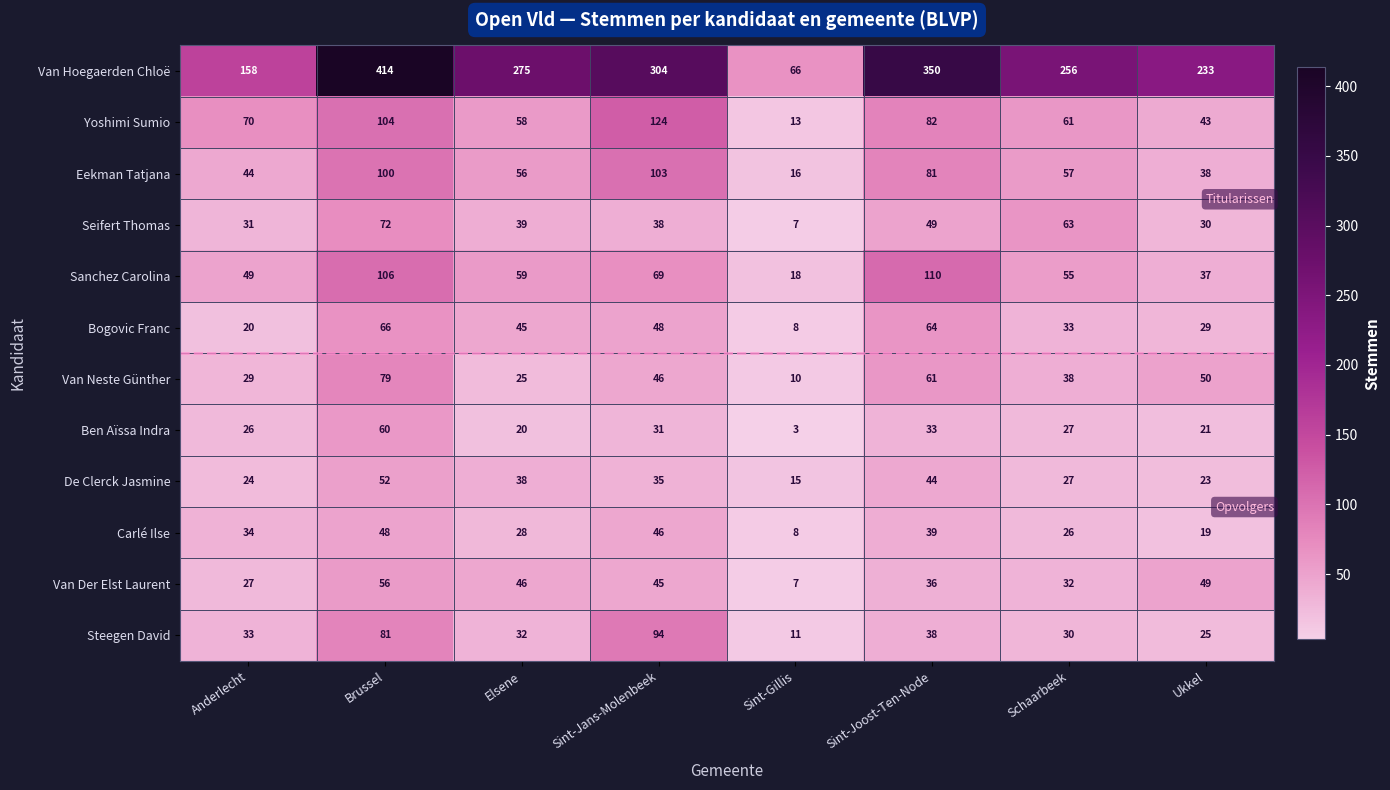

What is the difference between the highest and lowest values at Sint-Gillis?

63